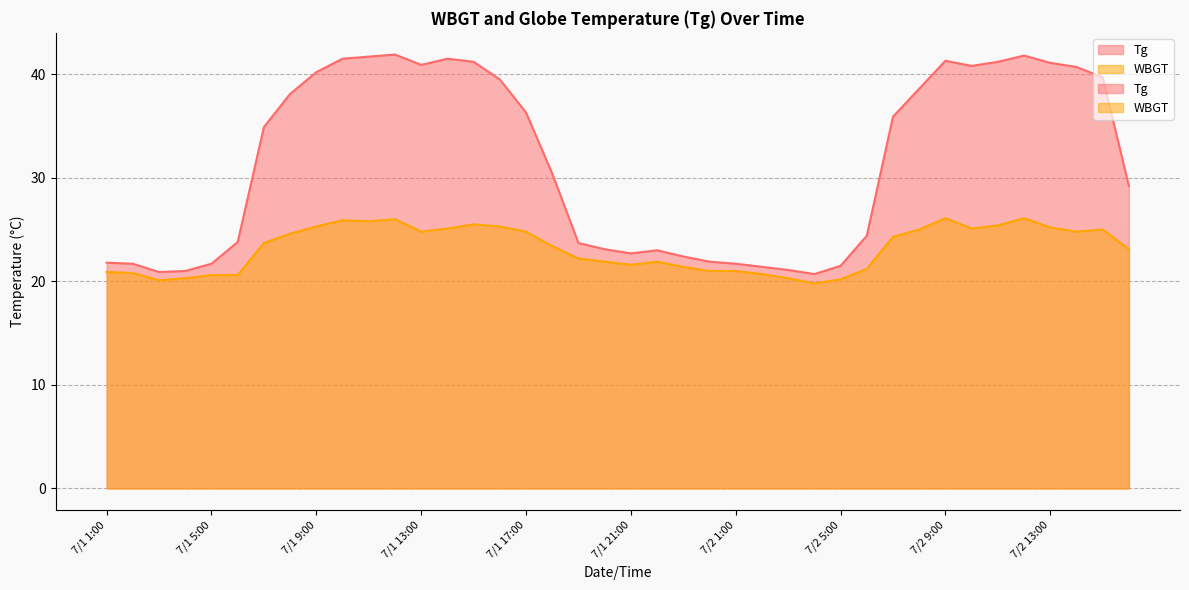

What are all the series names shown in the legend?

Tg, WBGT